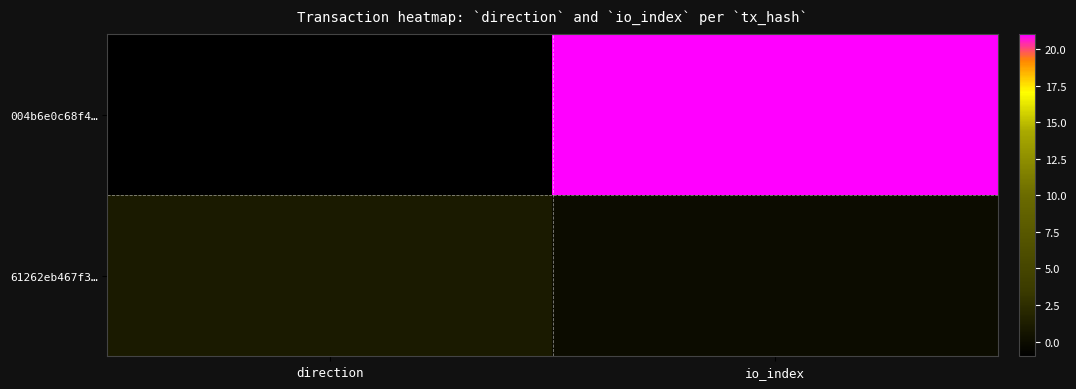

Reading right to left, transcribe all the data shown in this chart.

004b6e0c68f4…: io_index=21	direction=-1
61262eb467f3…: io_index=0	direction=1